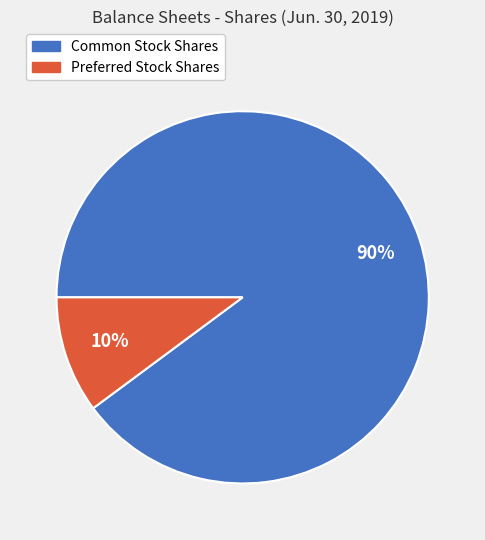

What is the largest slice in the pie chart?

Common Stock Shares